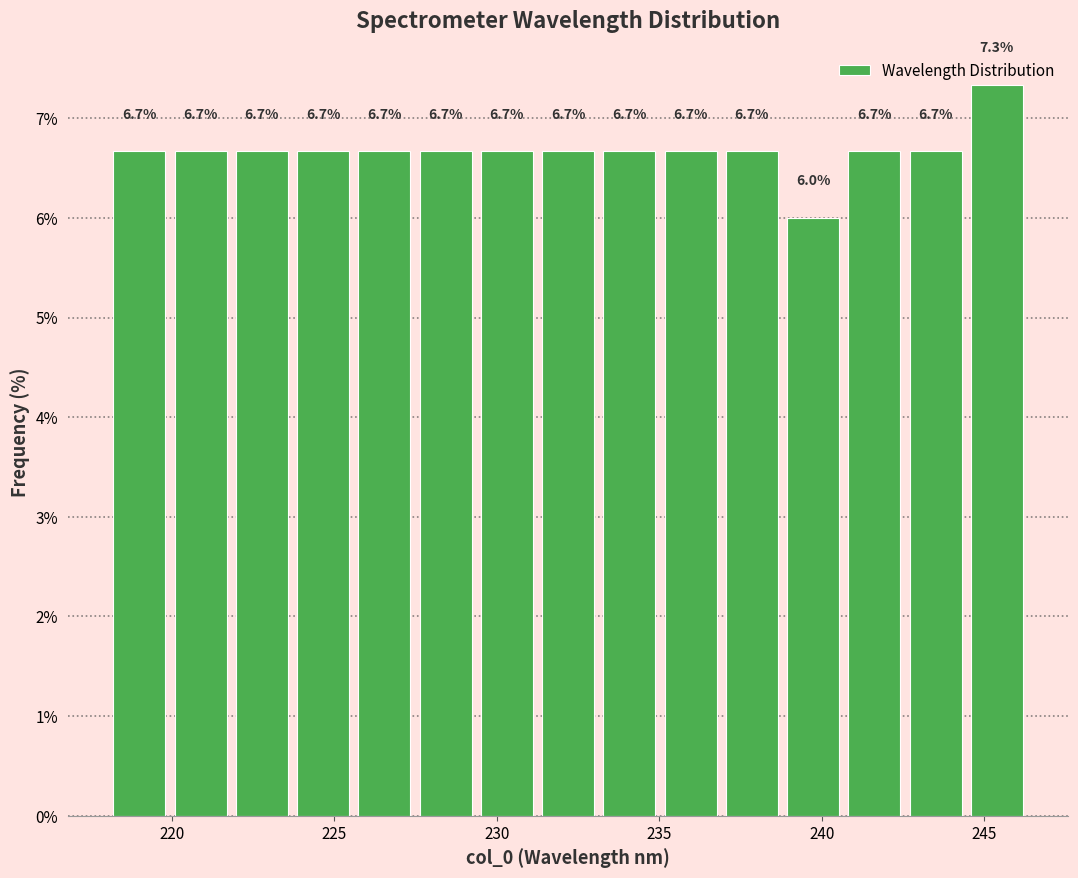

Around what value on the x-axis is the tallest bar? Give the approximate position of its centre, as read against the axis.

245.5